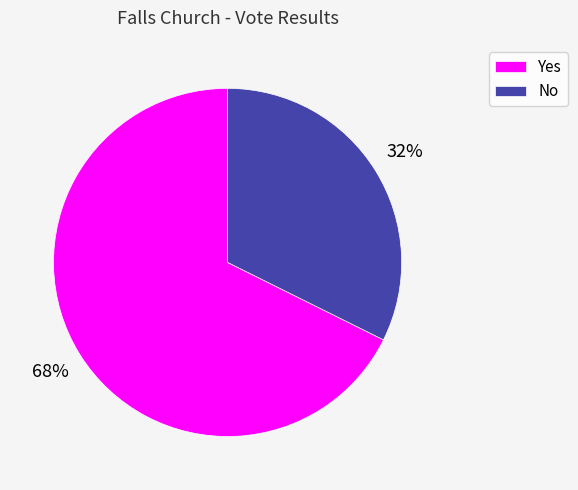

Which slice is the smallest?

No